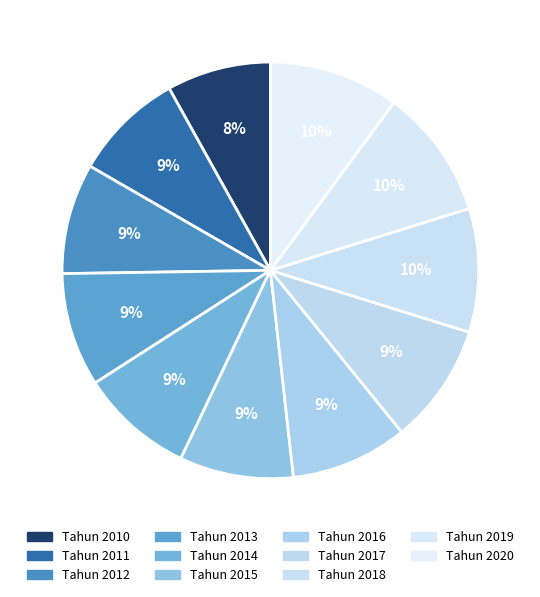

To the nearest percent, what percentage of the pie is Tahun 2020?

10%